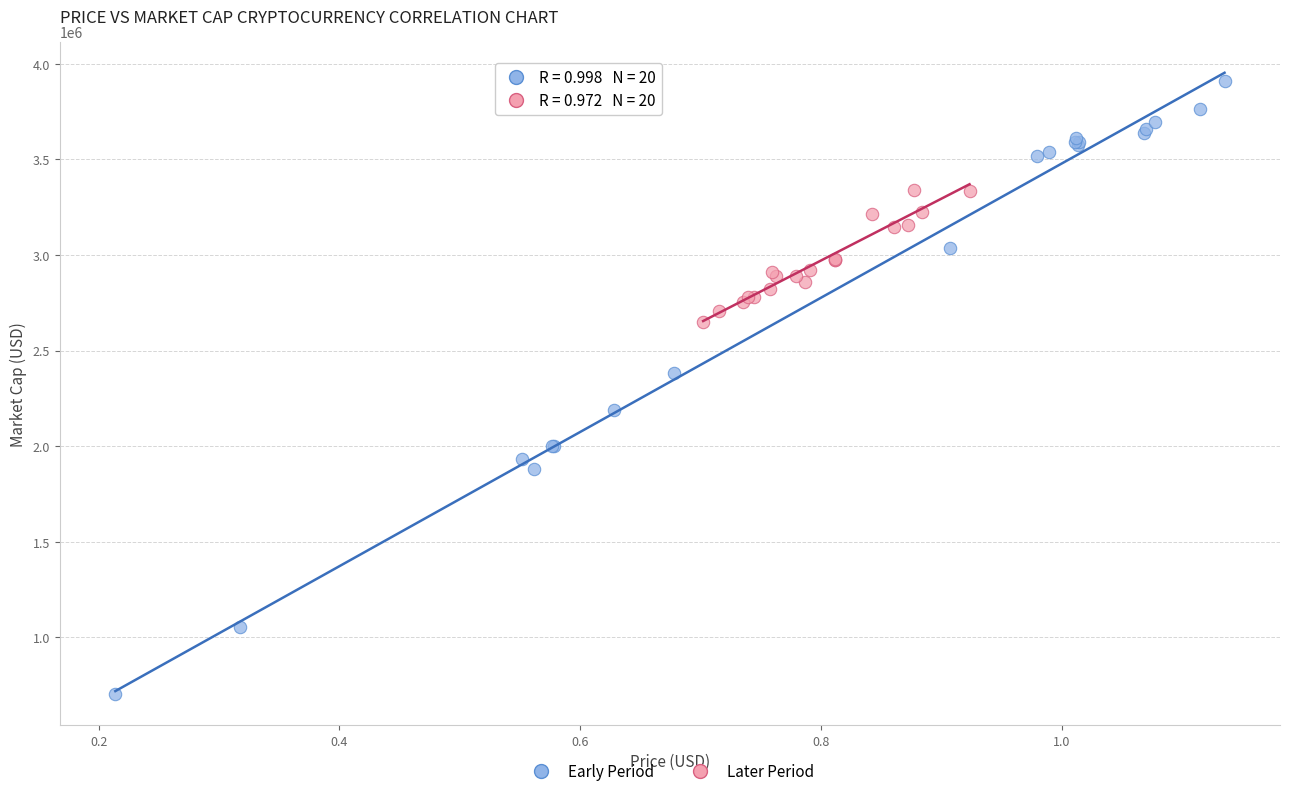

Which series has the widest spread of Y values?

Early Period